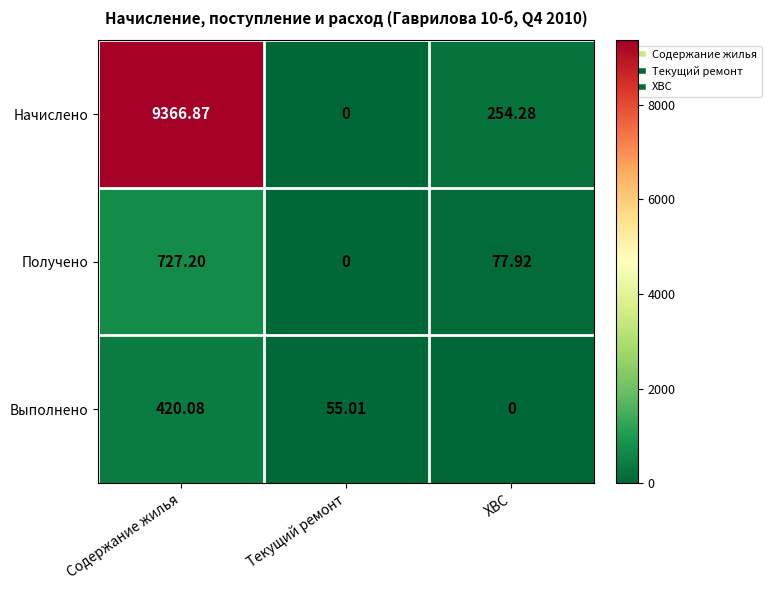

Is the value of Начислено at Текущий ремонт greater than the value of Выполнено at Содержание жилья?

No